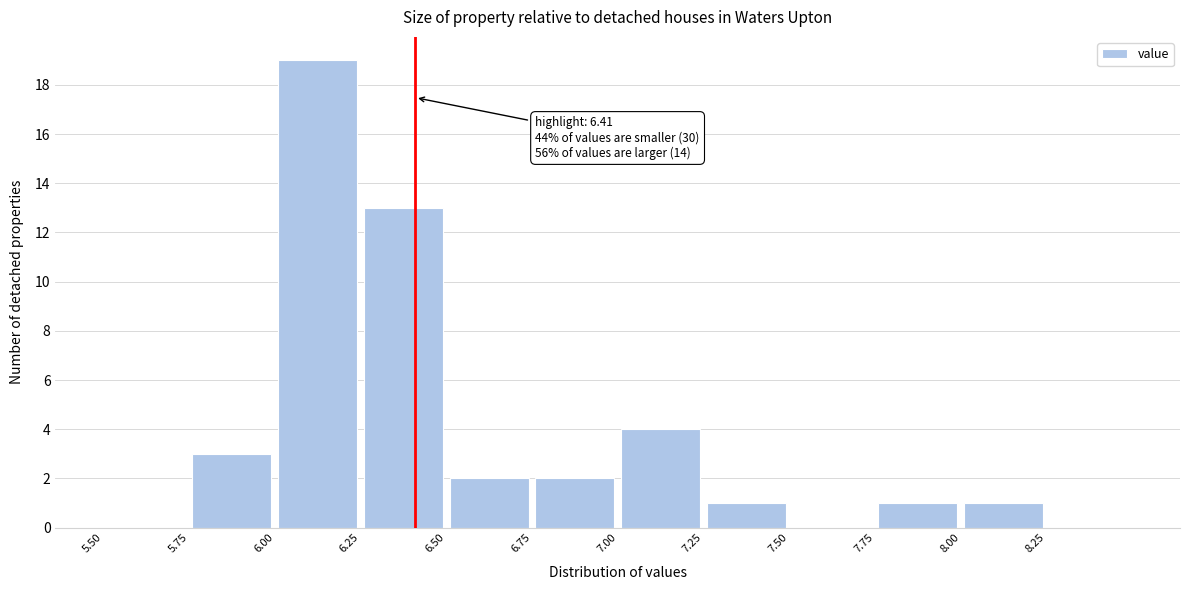

Which range on the x-axis has the tallest bar?

6.00 to 6.25